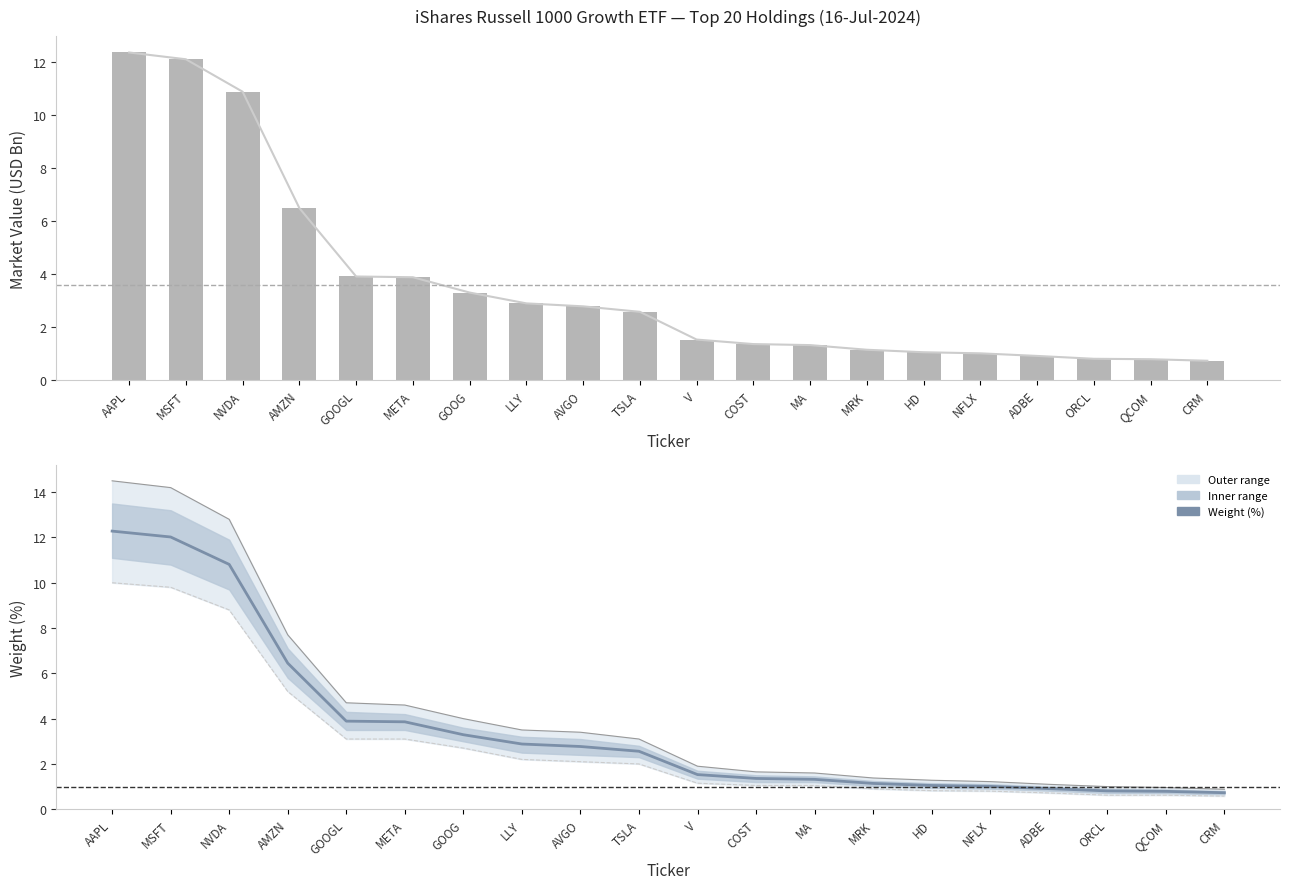

What is the difference between the second highest and second lowest values in the Weight (%) series?

11.2